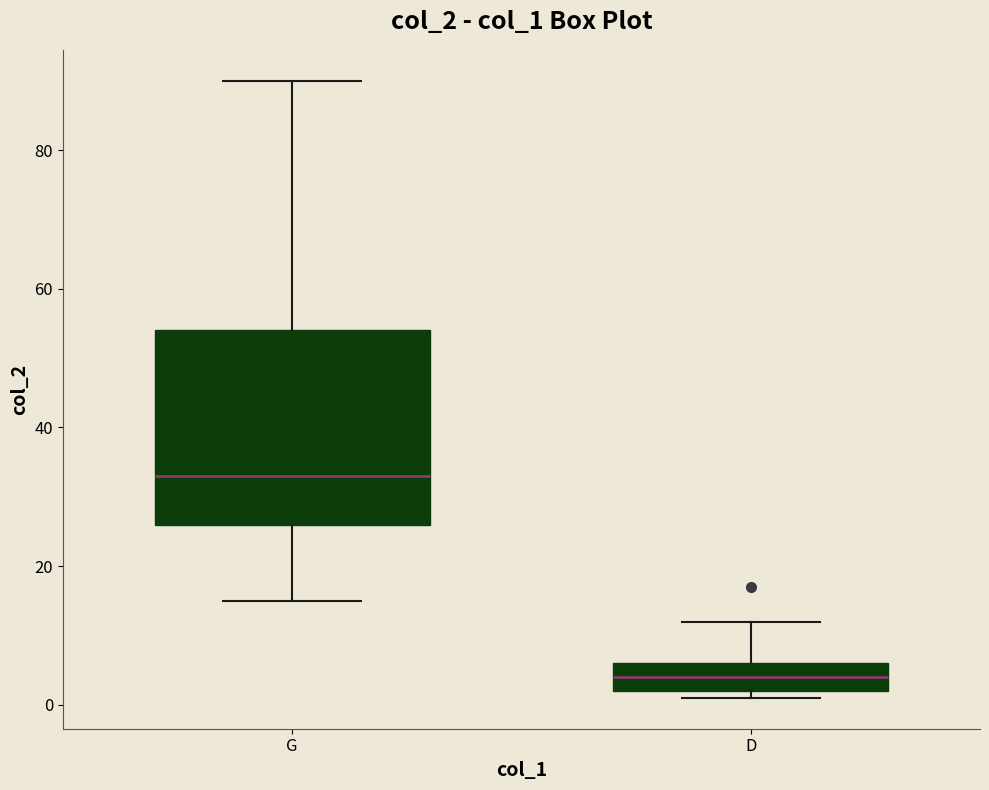

Reading left to right, transcribe this box plot: for each box, give where its median line is, the range the box spans, and where its two whiskers end, as read against the y-axis. The values are not printed on the chart, so give them approximately, as read against the axis.

G: median 34, box 26 to 54, whiskers 16 to 90
D: median 4, box 2 to 6, whiskers 2 (just below the box's lower edge) to 12